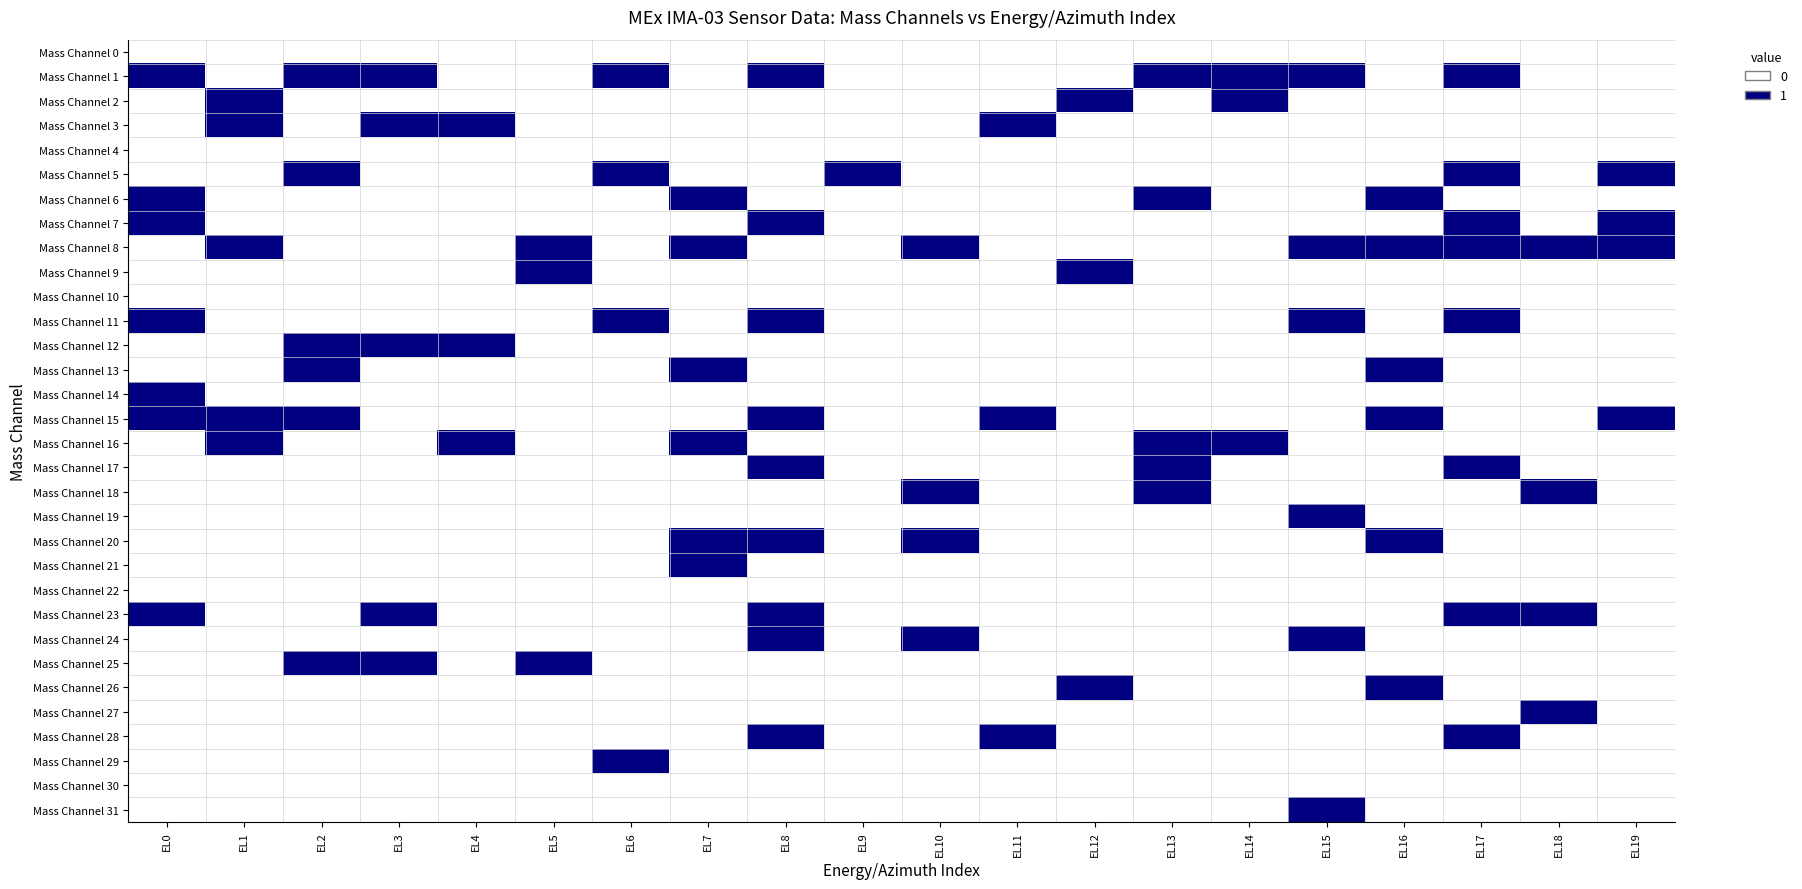

Reading left to right, extract all data points from this chart.

Mass Channel 0: EL0=0	EL1=0	EL2=0	EL3=0	EL4=0	EL5=0	EL6=0	EL7=0	EL8=0	EL9=0	EL10=0	EL11=0	EL12=0	EL13=0	EL14=0	EL15=0	EL16=0	EL17=0	EL18=0	EL19=0
Mass Channel 1: EL0=1	EL1=0	EL2=2	EL3=1	EL4=0	EL5=0	EL6=1	EL7=0	EL8=2	EL9=0	EL10=0	EL11=0	EL12=0	EL13=1	EL14=1	EL15=1	EL16=0	EL17=1	EL18=0	EL19=0
Mass Channel 2: EL0=0	EL1=2	EL2=0	EL3=0	EL4=0	EL5=0	EL6=0	EL7=0	EL8=0	EL9=0	EL10=0	EL11=0	EL12=1	EL13=0	EL14=3	EL15=0	EL16=0	EL17=0	EL18=0	EL19=0
Mass Channel 3: EL0=0	EL1=1	EL2=0	EL3=1	EL4=1	EL5=0	EL6=0	EL7=0	EL8=0	EL9=0	EL10=0	EL11=1	EL12=0	EL13=0	EL14=0	EL15=0	EL16=0	EL17=0	EL18=0	EL19=0
Mass Channel 4: EL0=0	EL1=0	EL2=0	EL3=0	EL4=0	EL5=0	EL6=0	EL7=0	EL8=0	EL9=0	EL10=0	EL11=0	EL12=0	EL13=0	EL14=0	EL15=0	EL16=0	EL17=0	EL18=0	EL19=0
Mass Channel 5: EL0=0	EL1=0	EL2=1	EL3=0	EL4=0	EL5=0	EL6=1	EL7=0	EL8=0	EL9=1	EL10=0	EL11=0	EL12=0	EL13=0	EL14=0	EL15=0	EL16=0	EL17=1	EL18=0	EL19=1
Mass Channel 6: EL0=1	EL1=0	EL2=0	EL3=0	EL4=0	EL5=0	EL6=0	EL7=1	EL8=0	EL9=0	EL10=0	EL11=0	EL12=0	EL13=1	EL14=0	EL15=0	EL16=2	EL17=0	EL18=0	EL19=0
Mass Channel 7: EL0=1	EL1=0	EL2=0	EL3=0	EL4=0	EL5=0	EL6=0	EL7=0	EL8=1	EL9=0	EL10=0	EL11=0	EL12=0	EL13=0	EL14=0	EL15=0	EL16=0	EL17=1	EL18=0	EL19=1
Mass Channel 8: EL0=0	EL1=2	EL2=0	EL3=0	EL4=0	EL5=1	EL6=0	EL7=1	EL8=0	EL9=0	EL10=1	EL11=0	EL12=0	EL13=0	EL14=0	EL15=1	EL16=1	EL17=2	EL18=2	EL19=1
Mass Channel 9: EL0=0	EL1=0	EL2=0	EL3=0	EL4=0	EL5=1	EL6=0	EL7=0	EL8=0	EL9=0	EL10=0	EL11=0	EL12=1	EL13=0	EL14=0	EL15=0	EL16=0	EL17=0	EL18=0	EL19=0
Mass Channel 10: EL0=0	EL1=0	EL2=0	EL3=0	EL4=0	EL5=0	EL6=0	EL7=0	EL8=0	EL9=0	EL10=0	EL11=0	EL12=0	EL13=0	EL14=0	EL15=0	EL16=0	EL17=0	EL18=0	EL19=0
Mass Channel 11: EL0=1	EL1=0	EL2=0	EL3=0	EL4=0	EL5=0	EL6=1	EL7=0	EL8=1	EL9=0	EL10=0	EL11=0	EL12=0	EL13=0	EL14=0	EL15=1	EL16=0	EL17=2	EL18=0	EL19=0
Mass Channel 12: EL0=0	EL1=0	EL2=1	EL3=1	EL4=1	EL5=0	EL6=0	EL7=0	EL8=0	EL9=0	EL10=0	EL11=0	EL12=0	EL13=0	EL14=0	EL15=0	EL16=0	EL17=0	EL18=0	EL19=0
Mass Channel 13: EL0=0	EL1=0	EL2=1	EL3=0	EL4=0	EL5=0	EL6=0	EL7=1	EL8=0	EL9=0	EL10=0	EL11=0	EL12=0	EL13=0	EL14=0	EL15=0	EL16=1	EL17=0	EL18=0	EL19=0
Mass Channel 14: EL0=1	EL1=0	EL2=0	EL3=0	EL4=0	EL5=0	EL6=0	EL7=0	EL8=0	EL9=0	EL10=0	EL11=0	EL12=0	EL13=0	EL14=0	EL15=0	EL16=0	EL17=0	EL18=0	EL19=0
Mass Channel 15: EL0=1	EL1=1	EL2=1	EL3=0	EL4=0	EL5=0	EL6=0	EL7=0	EL8=2	EL9=0	EL10=0	EL11=1	EL12=0	EL13=0	EL14=0	EL15=0	EL16=1	EL17=0	EL18=0	EL19=1
Mass Channel 16: EL0=0	EL1=1	EL2=0	EL3=0	EL4=1	EL5=0	EL6=0	EL7=1	EL8=0	EL9=0	EL10=0	EL11=0	EL12=0	EL13=1	EL14=1	EL15=0	EL16=0	EL17=0	EL18=0	EL19=0
Mass Channel 17: EL0=0	EL1=0	EL2=0	EL3=0	EL4=0	EL5=0	EL6=0	EL7=0	EL8=1	EL9=0	EL10=0	EL11=0	EL12=0	EL13=1	EL14=0	EL15=0	EL16=0	EL17=1	EL18=0	EL19=0
Mass Channel 18: EL0=0	EL1=0	EL2=0	EL3=0	EL4=0	EL5=0	EL6=0	EL7=0	EL8=0	EL9=0	EL10=2	EL11=0	EL12=0	EL13=1	EL14=0	EL15=0	EL16=0	EL17=0	EL18=1	EL19=0
Mass Channel 19: EL0=0	EL1=0	EL2=0	EL3=0	EL4=0	EL5=0	EL6=0	EL7=0	EL8=0	EL9=0	EL10=0	EL11=0	EL12=0	EL13=0	EL14=0	EL15=1	EL16=0	EL17=0	EL18=0	EL19=0
Mass Channel 20: EL0=0	EL1=0	EL2=0	EL3=0	EL4=0	EL5=0	EL6=0	EL7=1	EL8=1	EL9=0	EL10=1	EL11=0	EL12=0	EL13=0	EL14=0	EL15=0	EL16=1	EL17=0	EL18=0	EL19=0
Mass Channel 21: EL0=0	EL1=0	EL2=0	EL3=0	EL4=0	EL5=0	EL6=0	EL7=1	EL8=0	EL9=0	EL10=0	EL11=0	EL12=0	EL13=0	EL14=0	EL15=0	EL16=0	EL17=0	EL18=0	EL19=0
Mass Channel 22: EL0=0	EL1=0	EL2=0	EL3=0	EL4=0	EL5=0	EL6=0	EL7=0	EL8=0	EL9=0	EL10=0	EL11=0	EL12=0	EL13=0	EL14=0	EL15=0	EL16=0	EL17=0	EL18=0	EL19=0
Mass Channel 23: EL0=1	EL1=0	EL2=0	EL3=1	EL4=0	EL5=0	EL6=0	EL7=0	EL8=1	EL9=0	EL10=0	EL11=0	EL12=0	EL13=0	EL14=0	EL15=0	EL16=0	EL17=1	EL18=1	EL19=0
Mass Channel 24: EL0=0	EL1=0	EL2=0	EL3=0	EL4=0	EL5=0	EL6=0	EL7=0	EL8=1	EL9=0	EL10=1	EL11=0	EL12=0	EL13=0	EL14=0	EL15=1	EL16=0	EL17=0	EL18=0	EL19=0
Mass Channel 25: EL0=0	EL1=0	EL2=1	EL3=1	EL4=0	EL5=1	EL6=0	EL7=0	EL8=0	EL9=0	EL10=0	EL11=0	EL12=0	EL13=0	EL14=0	EL15=0	EL16=0	EL17=0	EL18=0	EL19=0
Mass Channel 26: EL0=0	EL1=0	EL2=0	EL3=0	EL4=0	EL5=0	EL6=0	EL7=0	EL8=0	EL9=0	EL10=0	EL11=0	EL12=1	EL13=0	EL14=0	EL15=0	EL16=1	EL17=0	EL18=0	EL19=0
Mass Channel 27: EL0=0	EL1=0	EL2=0	EL3=0	EL4=0	EL5=0	EL6=0	EL7=0	EL8=0	EL9=0	EL10=0	EL11=0	EL12=0	EL13=0	EL14=0	EL15=0	EL16=0	EL17=0	EL18=1	EL19=0
Mass Channel 28: EL0=0	EL1=0	EL2=0	EL3=0	EL4=0	EL5=0	EL6=0	EL7=0	EL8=1	EL9=0	EL10=0	EL11=1	EL12=0	EL13=0	EL14=0	EL15=0	EL16=0	EL17=1	EL18=0	EL19=0
Mass Channel 29: EL0=0	EL1=0	EL2=0	EL3=0	EL4=0	EL5=0	EL6=1	EL7=0	EL8=0	EL9=0	EL10=0	EL11=0	EL12=0	EL13=0	EL14=0	EL15=0	EL16=0	EL17=0	EL18=0	EL19=0
Mass Channel 30: EL0=0	EL1=0	EL2=0	EL3=0	EL4=0	EL5=0	EL6=0	EL7=0	EL8=0	EL9=0	EL10=0	EL11=0	EL12=0	EL13=0	EL14=0	EL15=0	EL16=0	EL17=0	EL18=0	EL19=0
Mass Channel 31: EL0=0	EL1=0	EL2=0	EL3=0	EL4=0	EL5=0	EL6=0	EL7=0	EL8=0	EL9=0	EL10=0	EL11=0	EL12=0	EL13=0	EL14=0	EL15=1	EL16=0	EL17=0	EL18=0	EL19=0